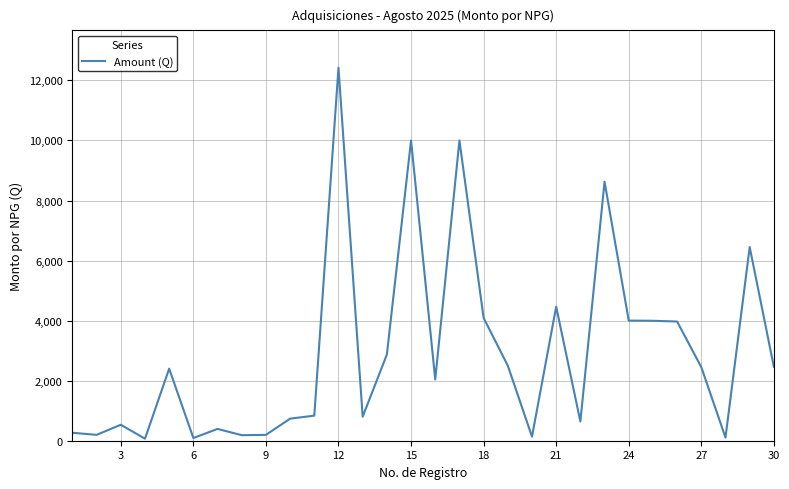

True or false: there are more than 1 points higher than both neighbors.

True